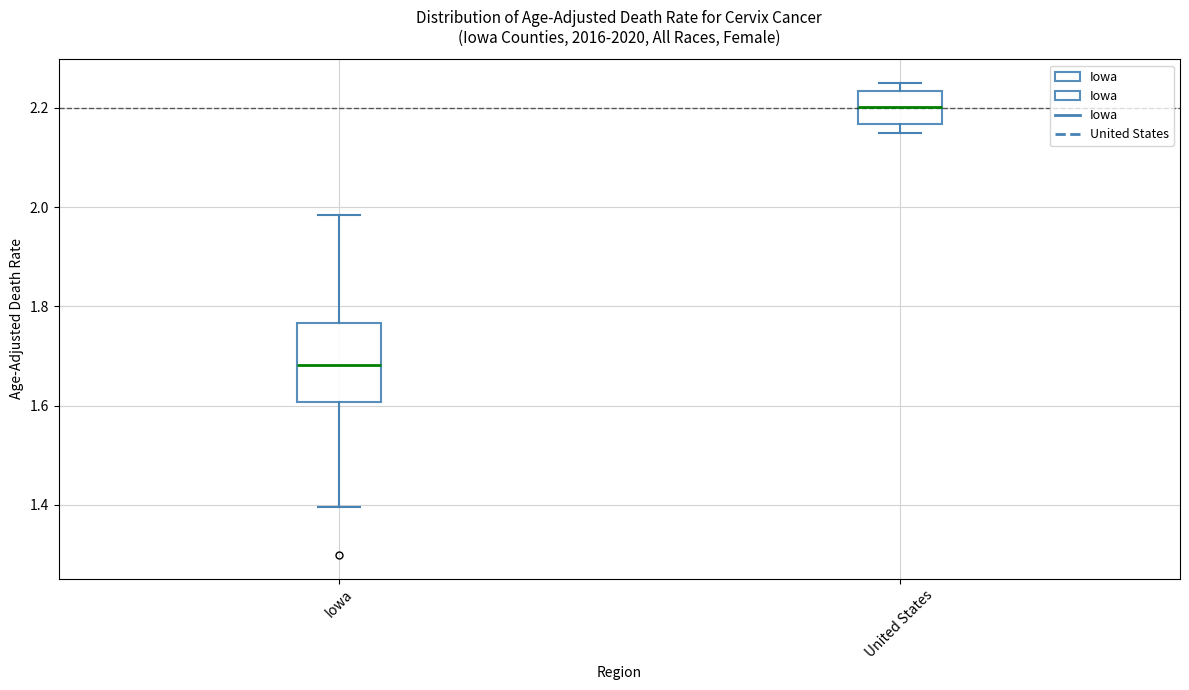

Reading left to right, transcribe this box plot: for each box, give where its median line is, the range the box spans, and where its two whiskers end, as read against the y-axis. The values are not printed on the chart, so give them approximately, as read against the axis.

Iowa: median 1.68, box 1.60 to 1.76, whiskers 1.40 to 1.98
United States: median 2.20, box 2.16 to 2.24, whiskers 2.16 (just below the box's lower edge) to 2.26